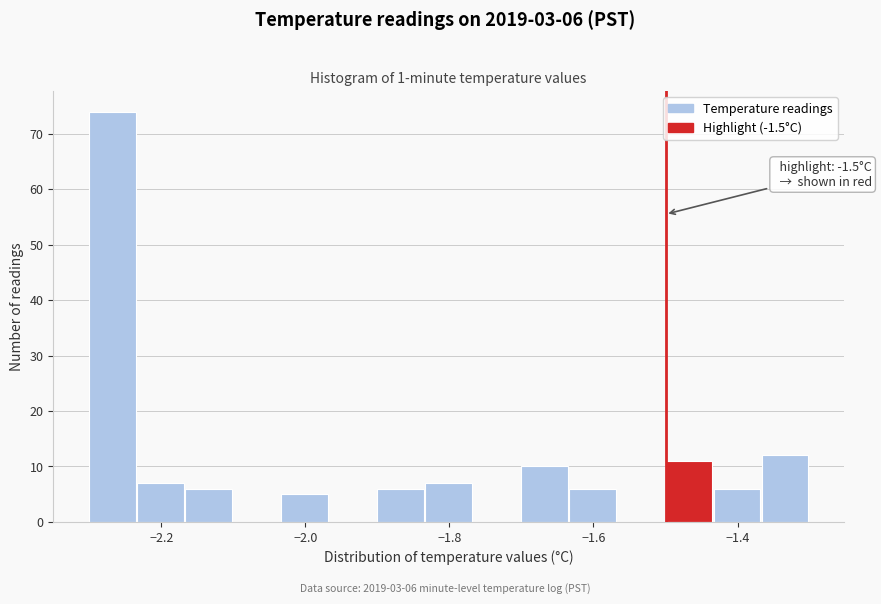

Read against the x-axis, roughly where is the centre of the tallest bar?

-2.26